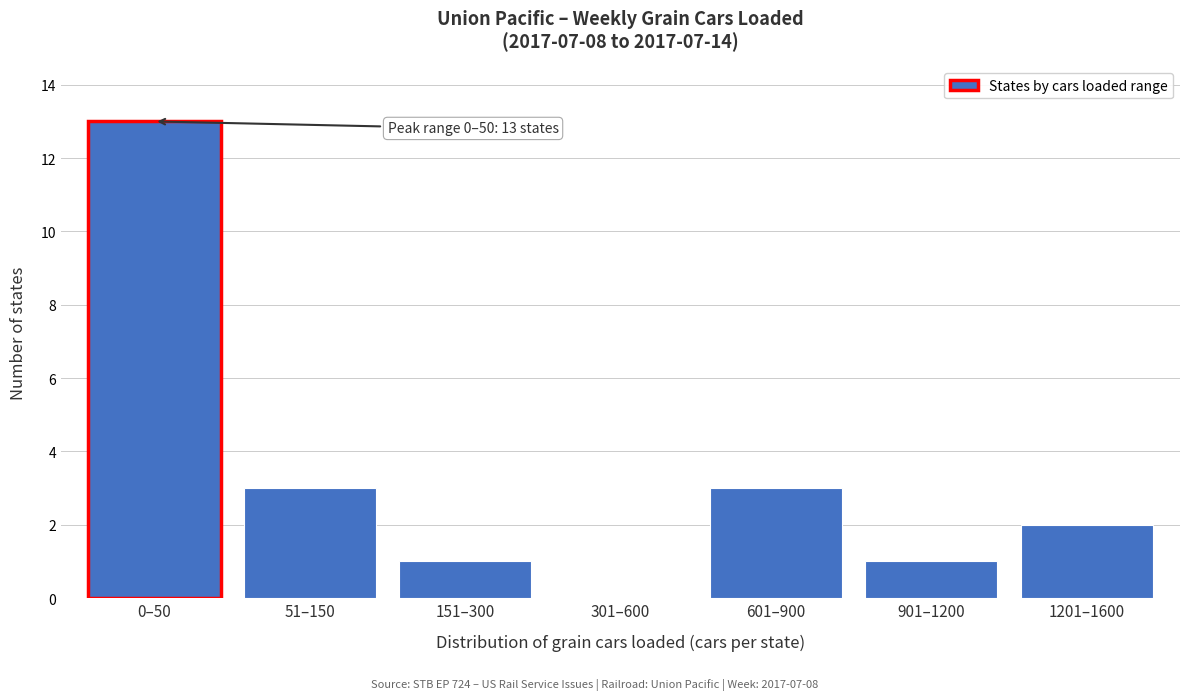

Reading right to left, list all the values displayed in this chart.

1201–1600=2	901–1200=1	601–900=3	301–600=0	151–300=1	51–150=3	0–50=13